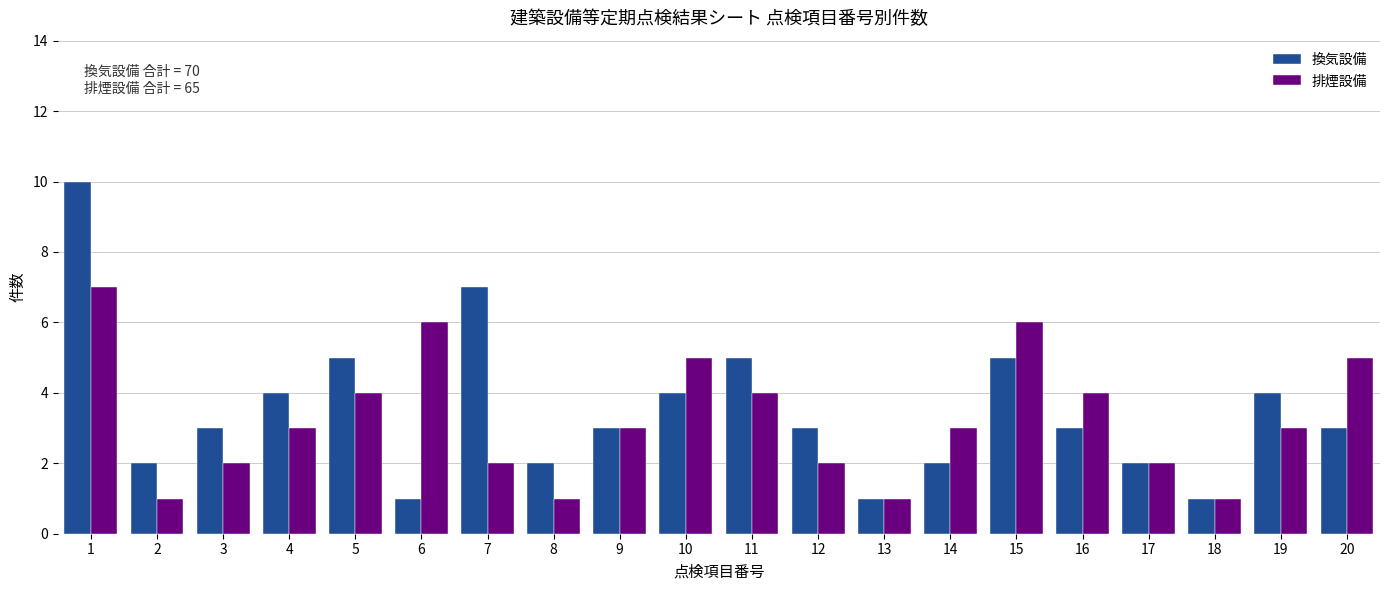

Which series changed the most between 1 and 8?

換気設備